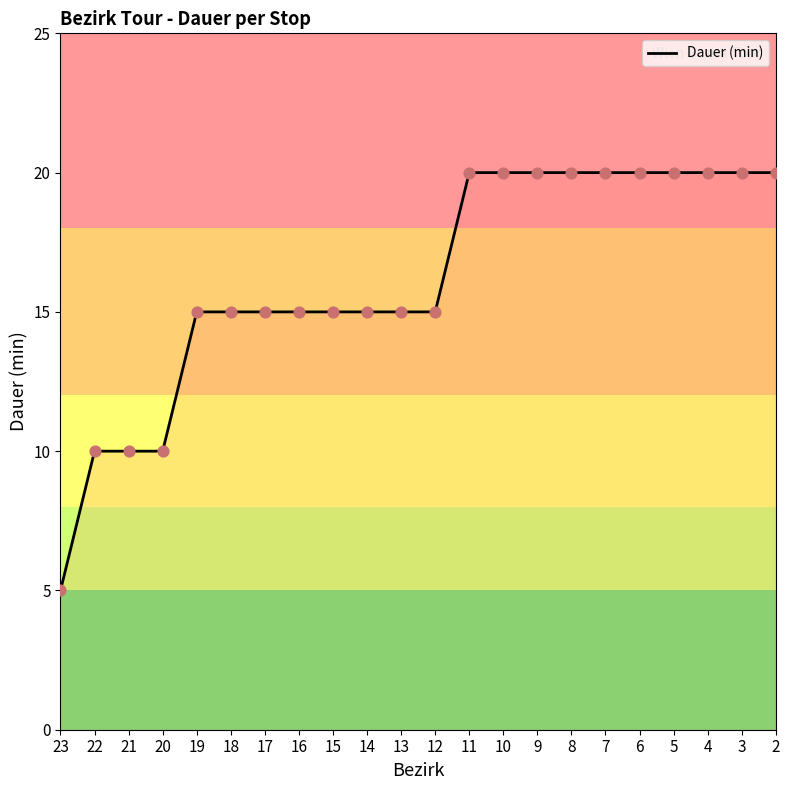

What is the change in value from 14 to 2?

+5